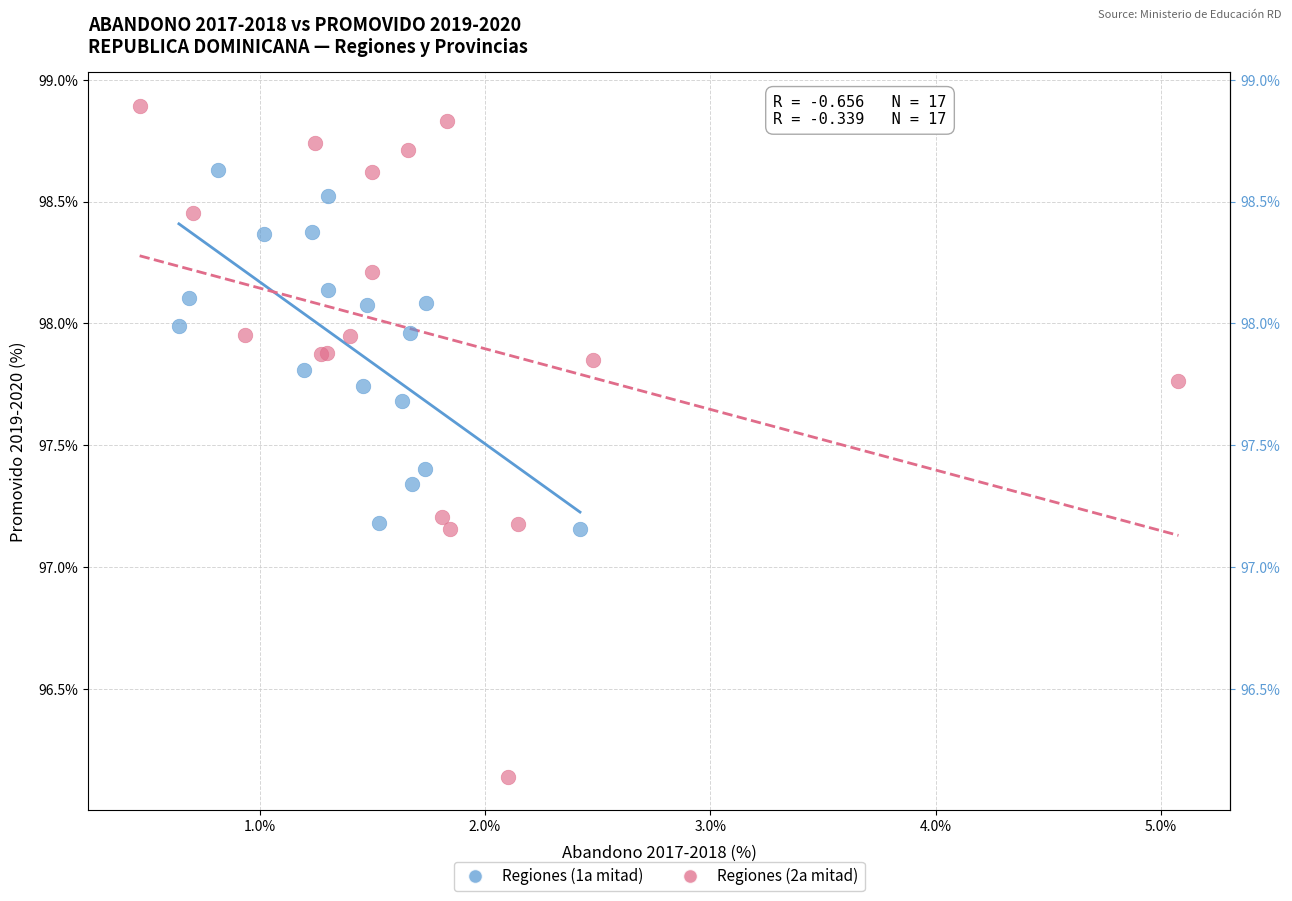

Which series reaches the maximum Y coordinate?

Regiones (2a mitad)